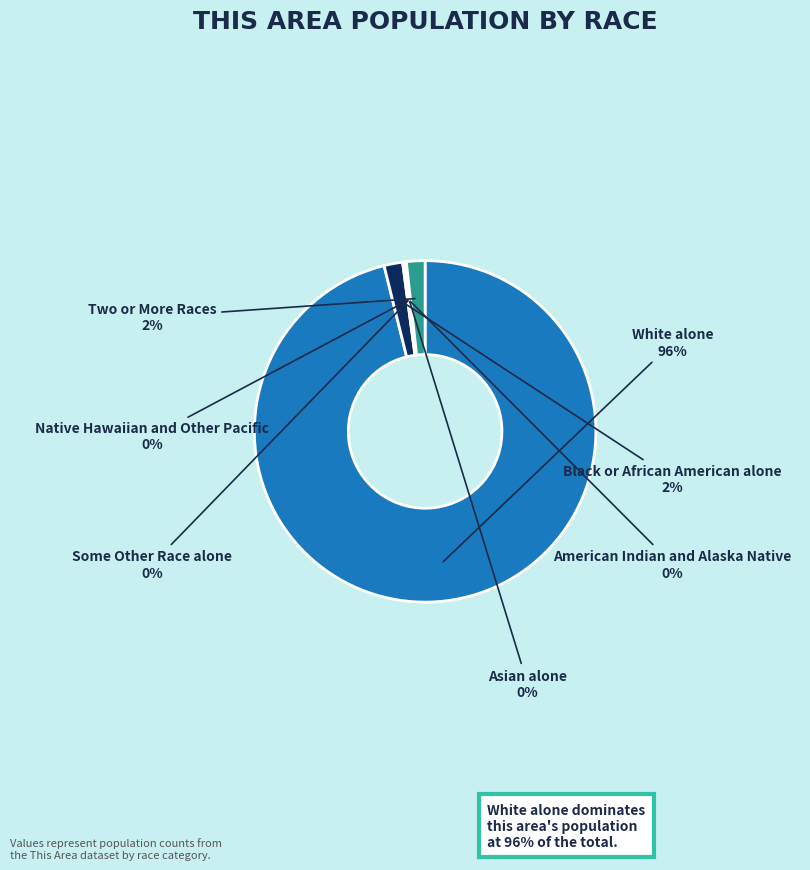

Is it true that Two or More Races is 2% of the pie?

True